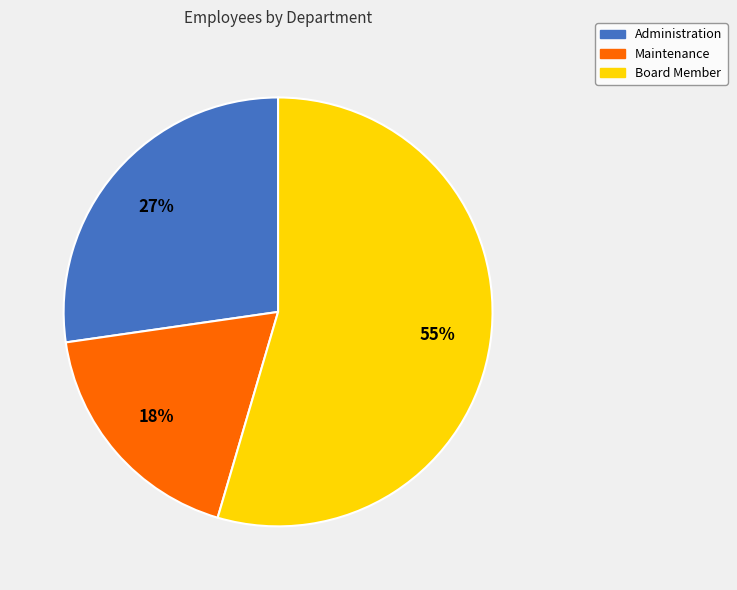

Approximately how many times larger is the value at Maintenance compared to Administration?

0.7